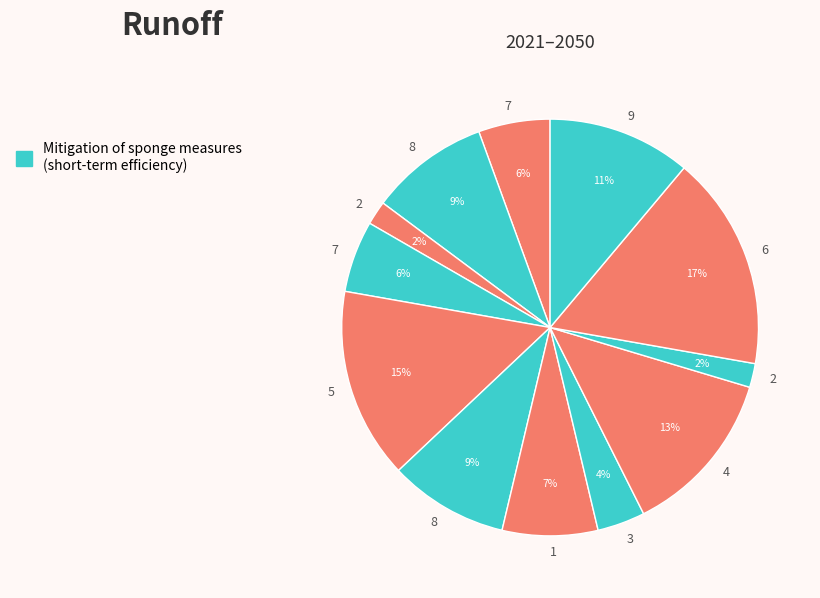

Is there a majority slice in this chart?

No